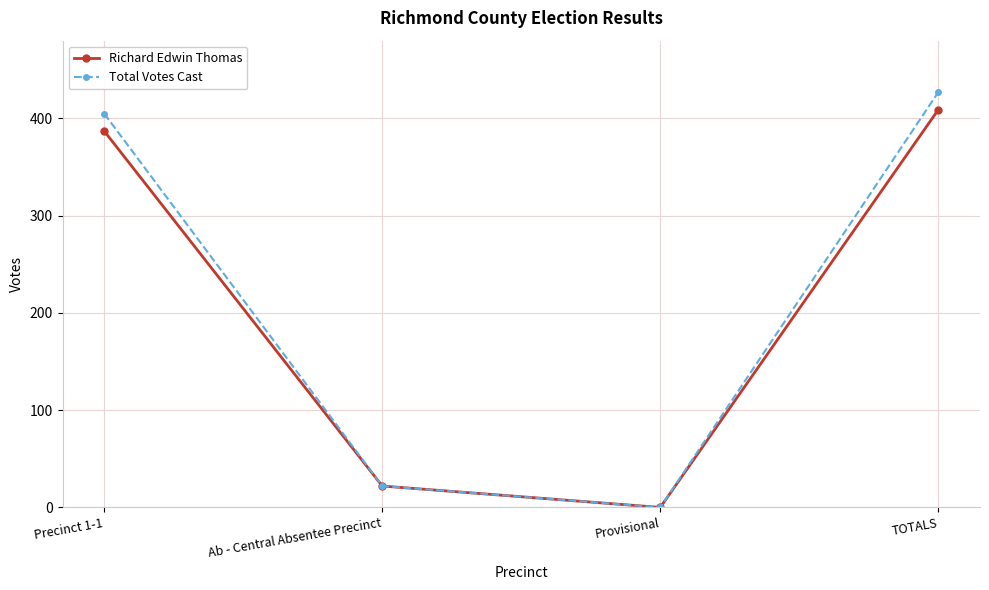

The value of Total Votes Cast at Precinct 1-1 is 687. True or false?

False